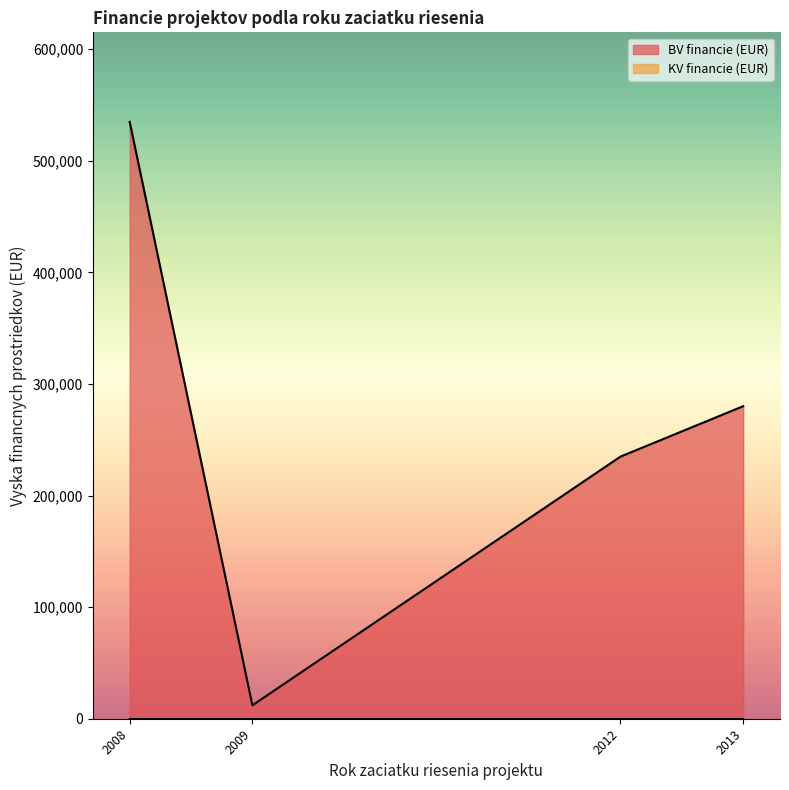

In BV financie (EUR), how many points are lower than both neighbors (excluding endpoints)?

1